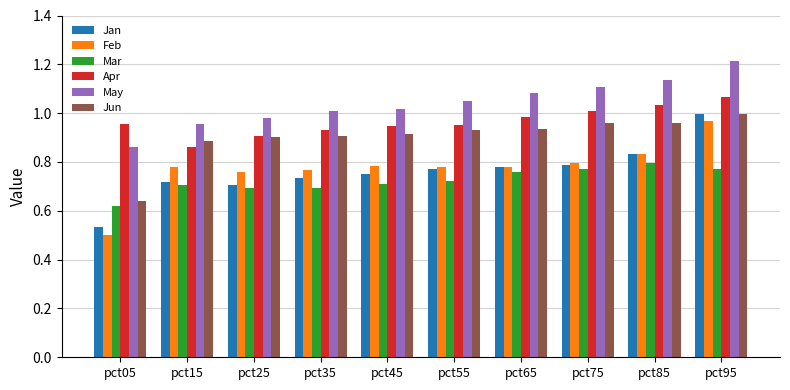

Between pct15 and pct25, which series saw the biggest shift?

Apr